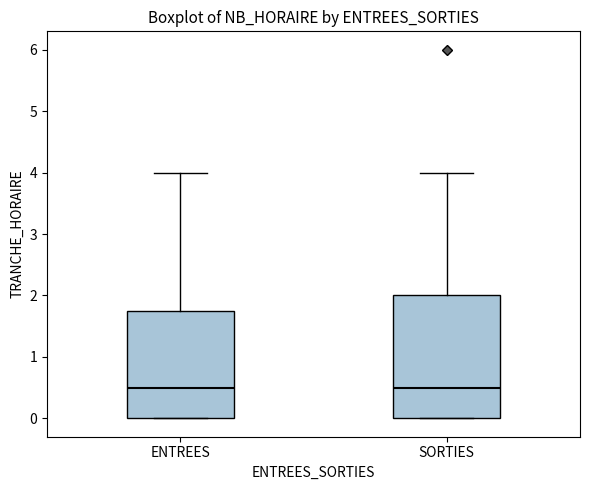

Where is the lower edge of the box for ENTREES on the y-axis? The values are not printed on the chart, so give them approximately, as read against the axis.

0.0